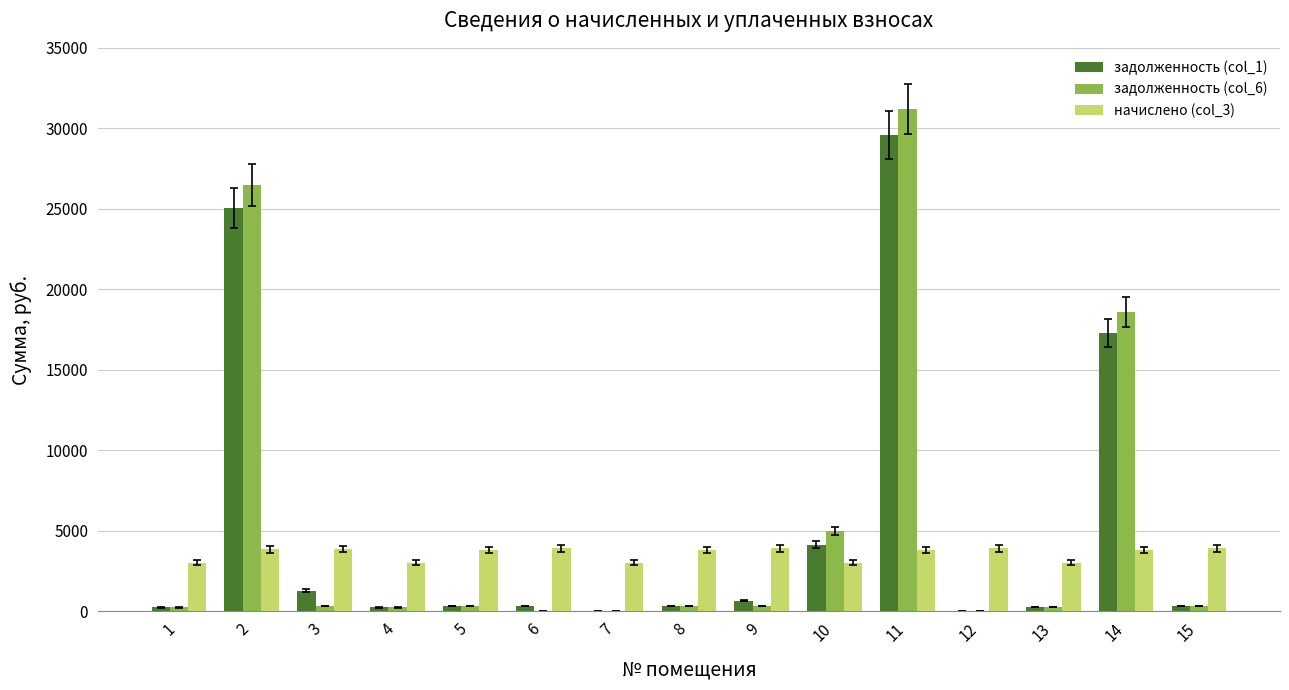

Are the bars grouped side by side (vs. stacked)?

Yes